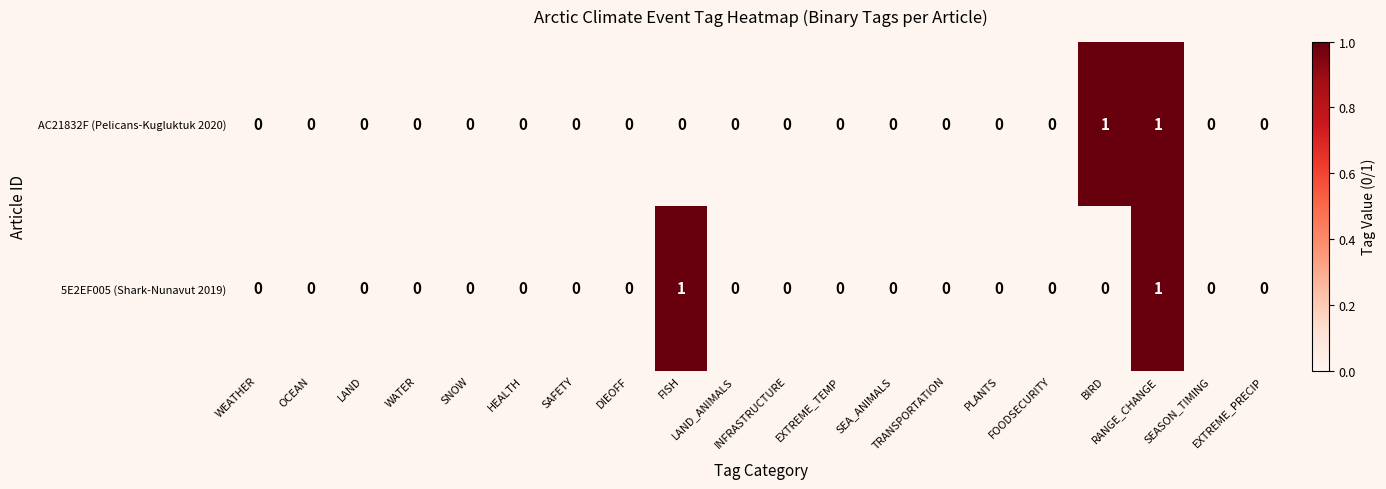

Count the 5E2EF005 (Shark-Nunavut 2019) values in the range 0 to 1.

20